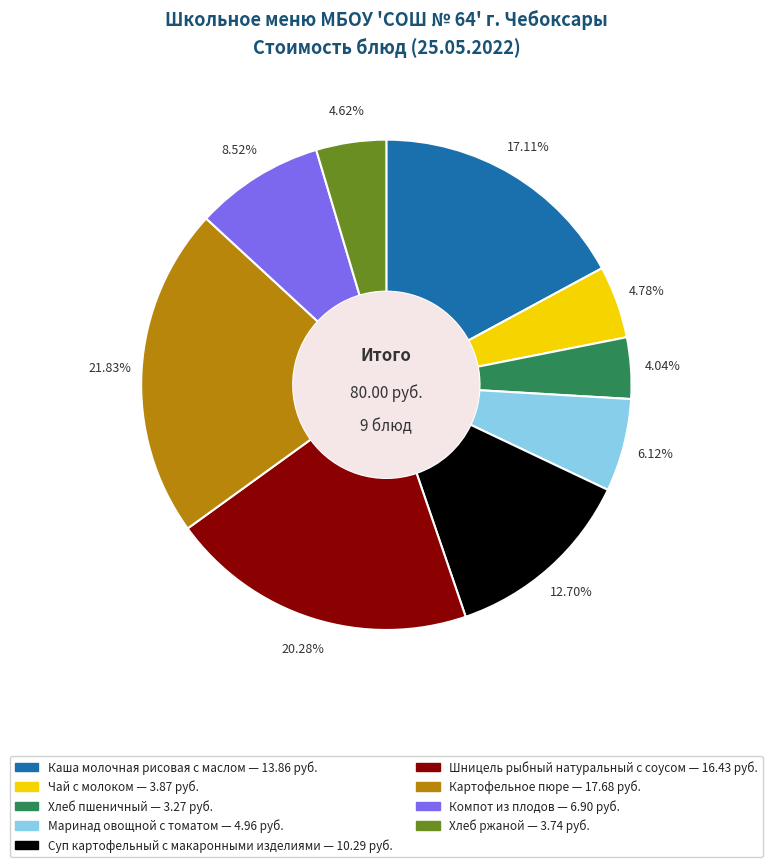

To the nearest percent, what percentage of the pie is Маринад овощной с томатом?

6%